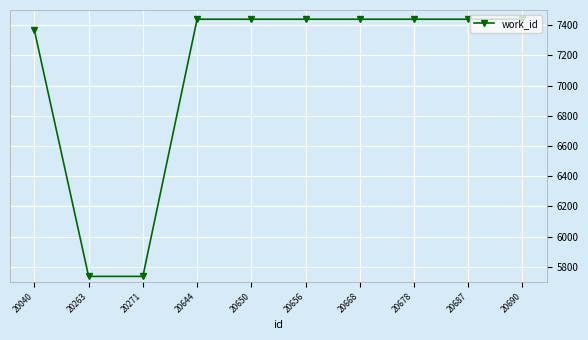

What is the sum of the values at 20271 and 20690?

13175